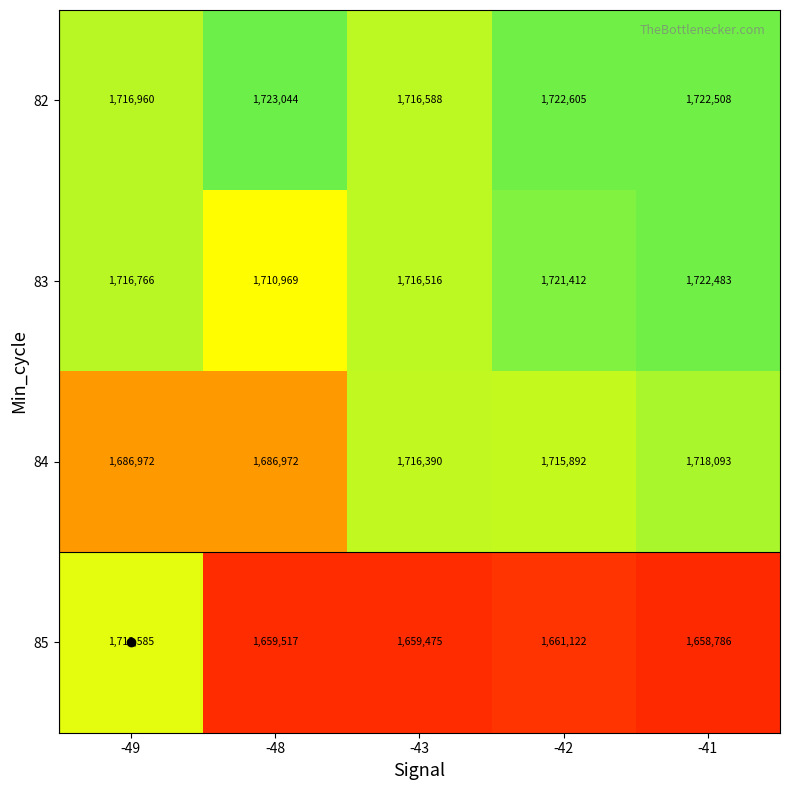

Count the number of data series in this chart.

4